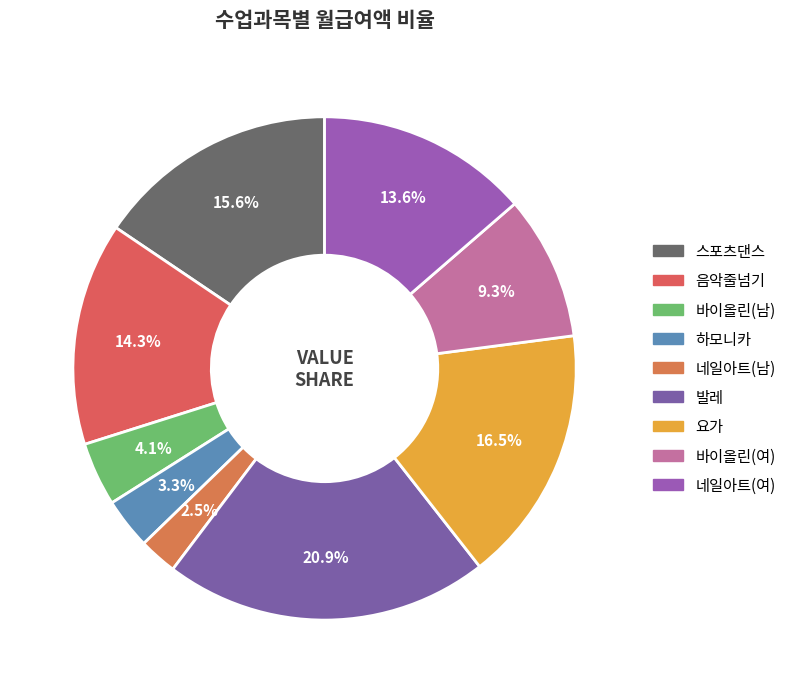

Is it true that 발레 is 21% of the pie?

True